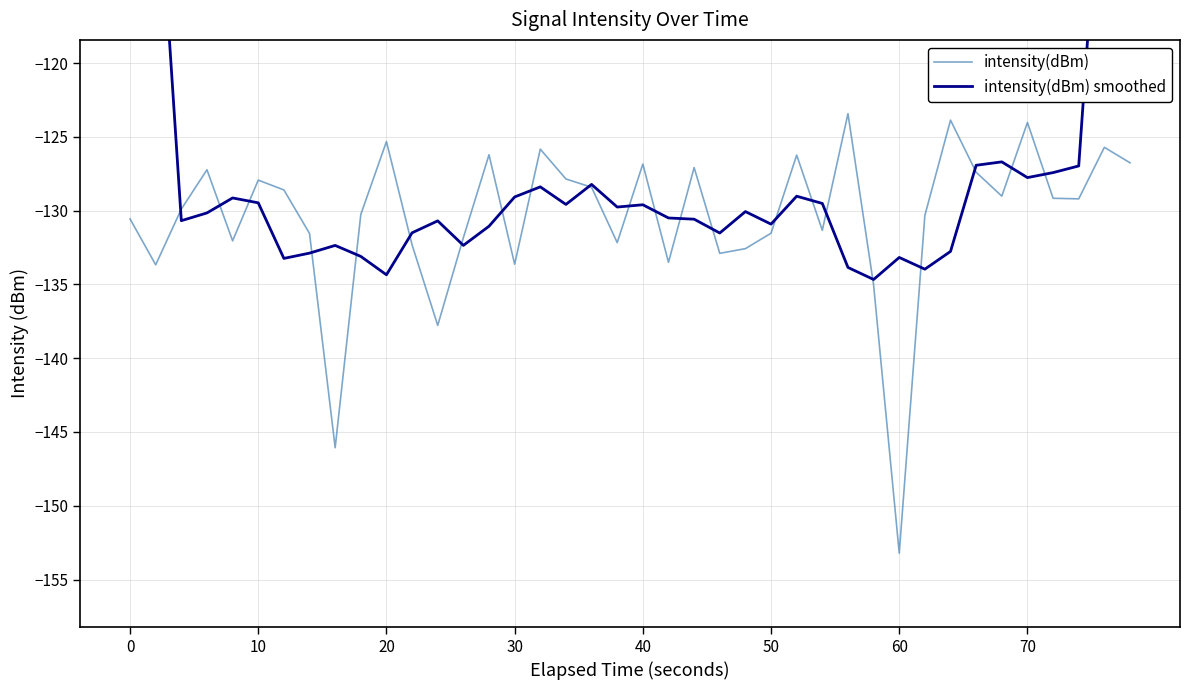

What is the difference between the maximum and second lowest values in the intensity(dBm) series?

22.6